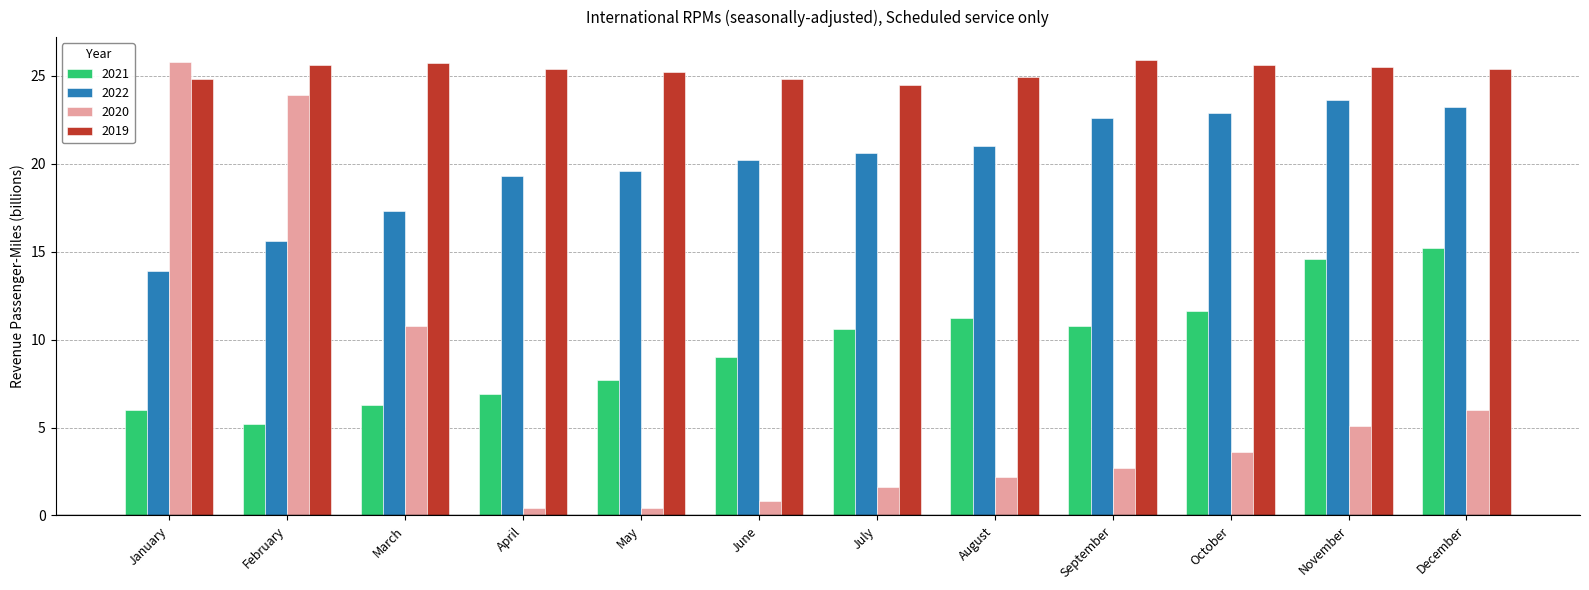

What is the difference between the 2019 values at September and June?

1.1